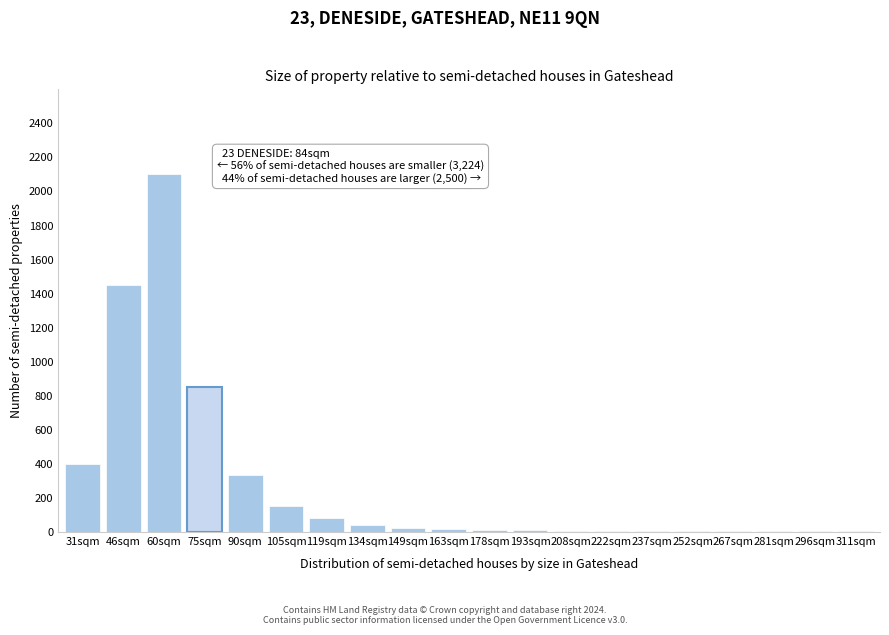

What is the greatest value displayed?

2100